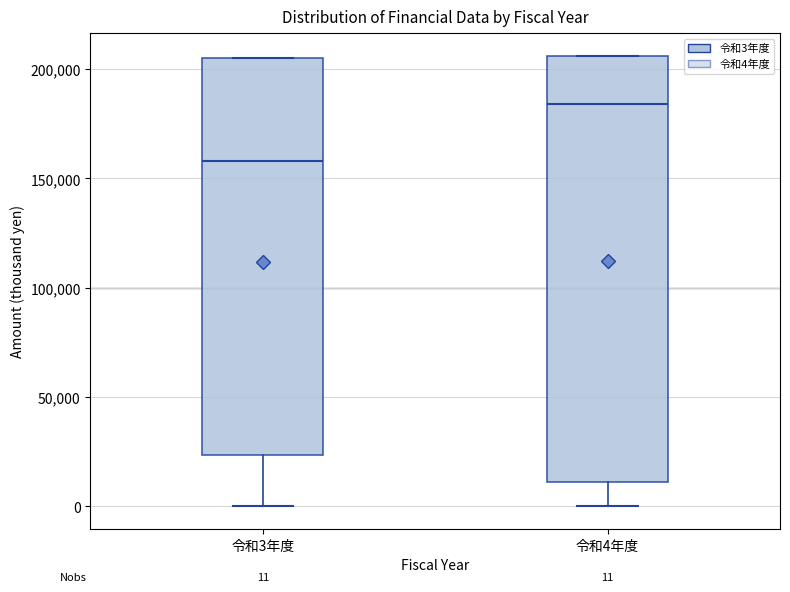

Which box is the tallest, from its lower edge to its upper edge?

令和4年度